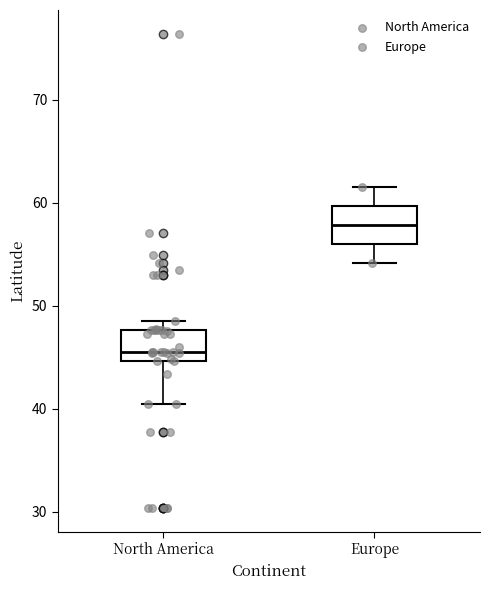

Reading left to right, transcribe this box plot: for each box, give where its median line is, the range the box spans, and where its two whiskers end, as read against the y-axis. The values are not printed on the chart, so give them approximately, as read against the axis.

North America: median 46, box 45 to 48, whiskers 40 to 48 (just above the box's upper edge)
Europe: median 58, box 56 to 60, whiskers 54 to 61